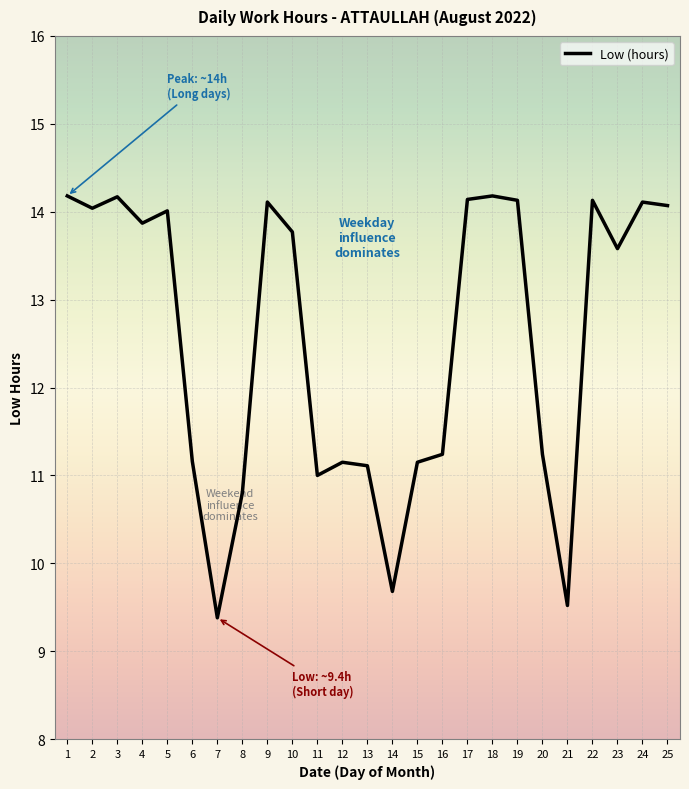

What is the difference between the maximum and minimum values?

4.8